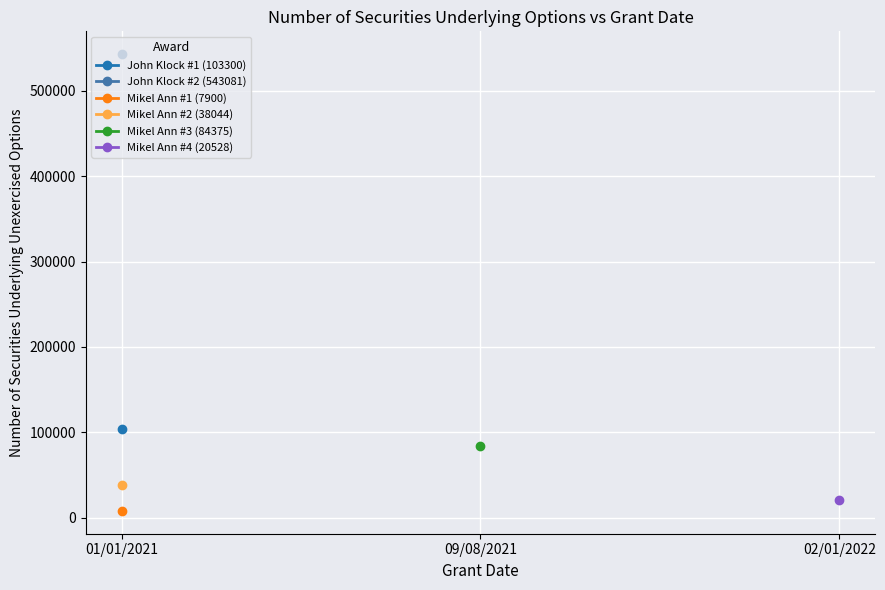

Is the value of Mikel Ann Price (7900) at 09/08/2021 / 02/01/2022 greater than the value of John Klock (103300) at 09/08/2021 / 02/01/2022?

No